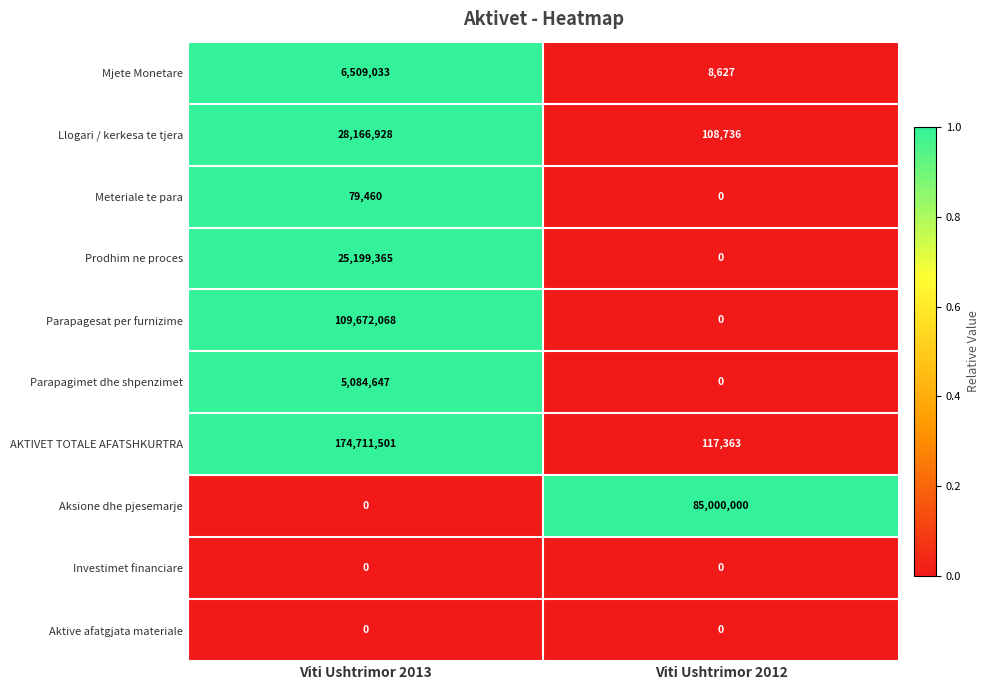

What is the sum of all Parapagesat per furnizime values?

109672068